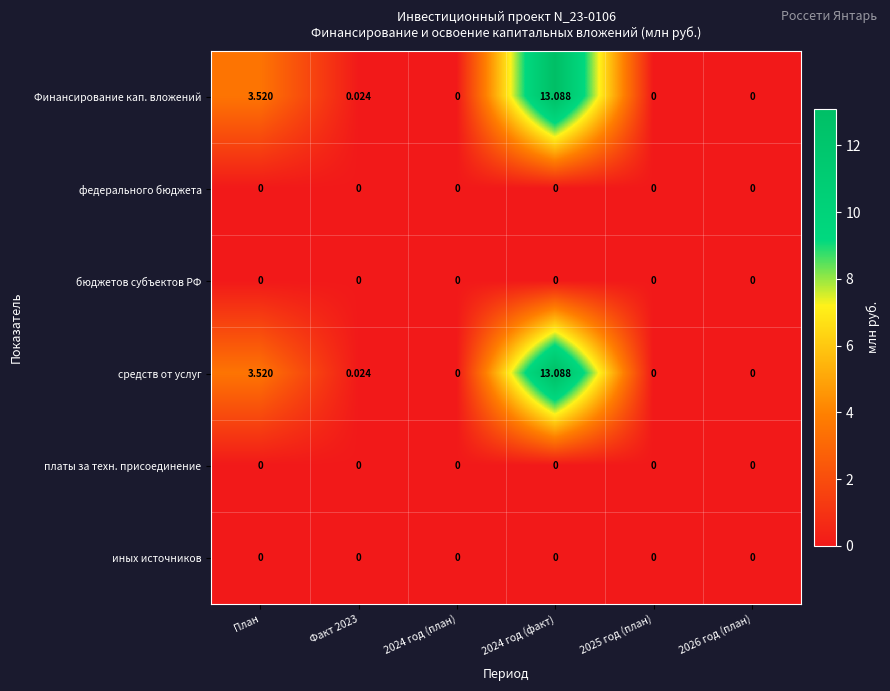

At how many categories does at least one series exceed 1?

2